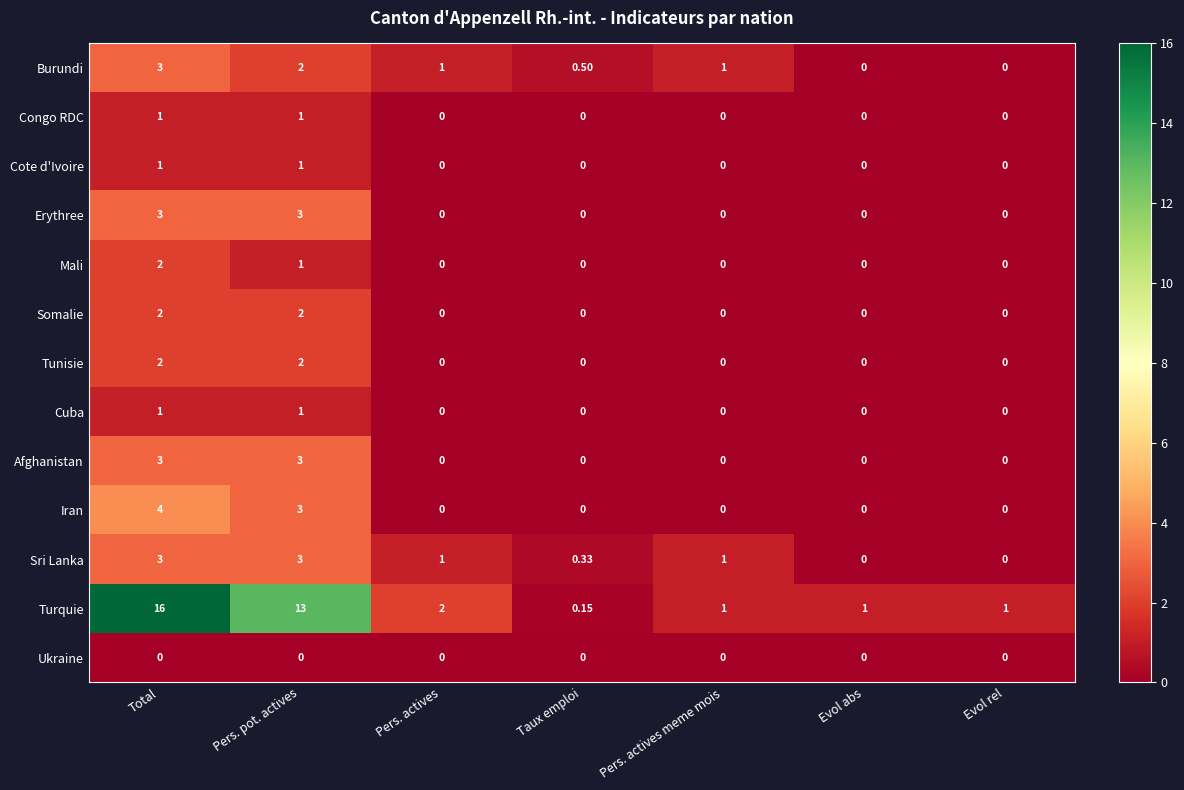

How many series are shown in this chart?

13